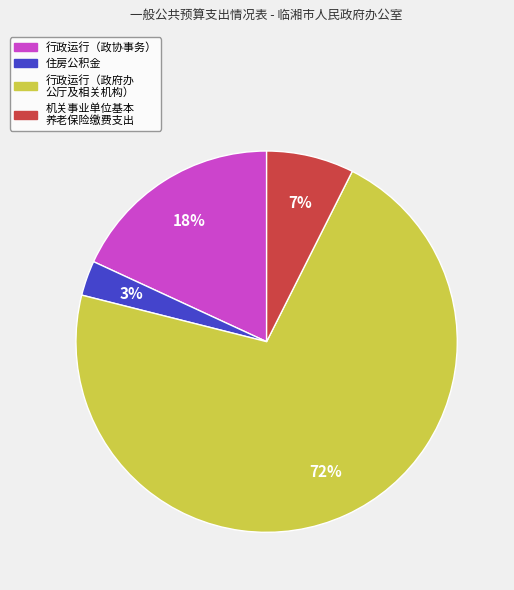

Count the number of slices in the pie.

4